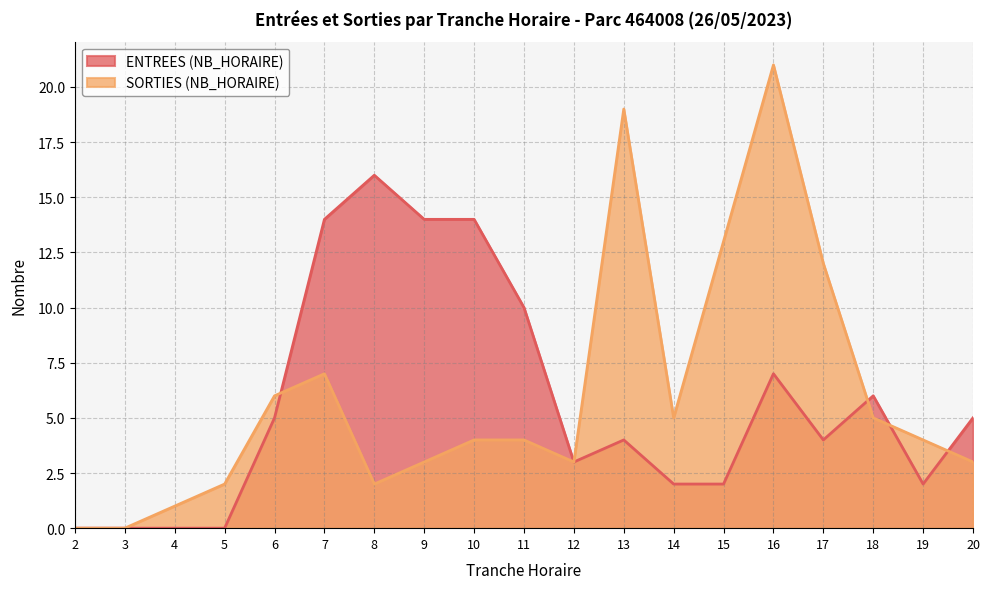

Where does the SORTIES (NB_HORAIRE) series first go above 4?

6